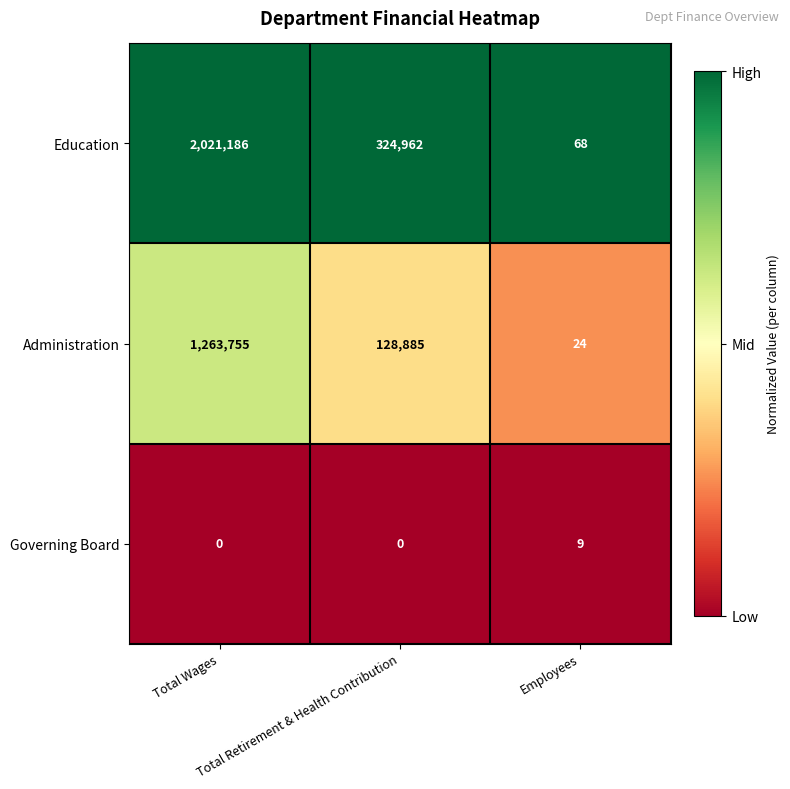

Rank the series by their average value, from highest to lowest.

Education, Administration, Governing Board